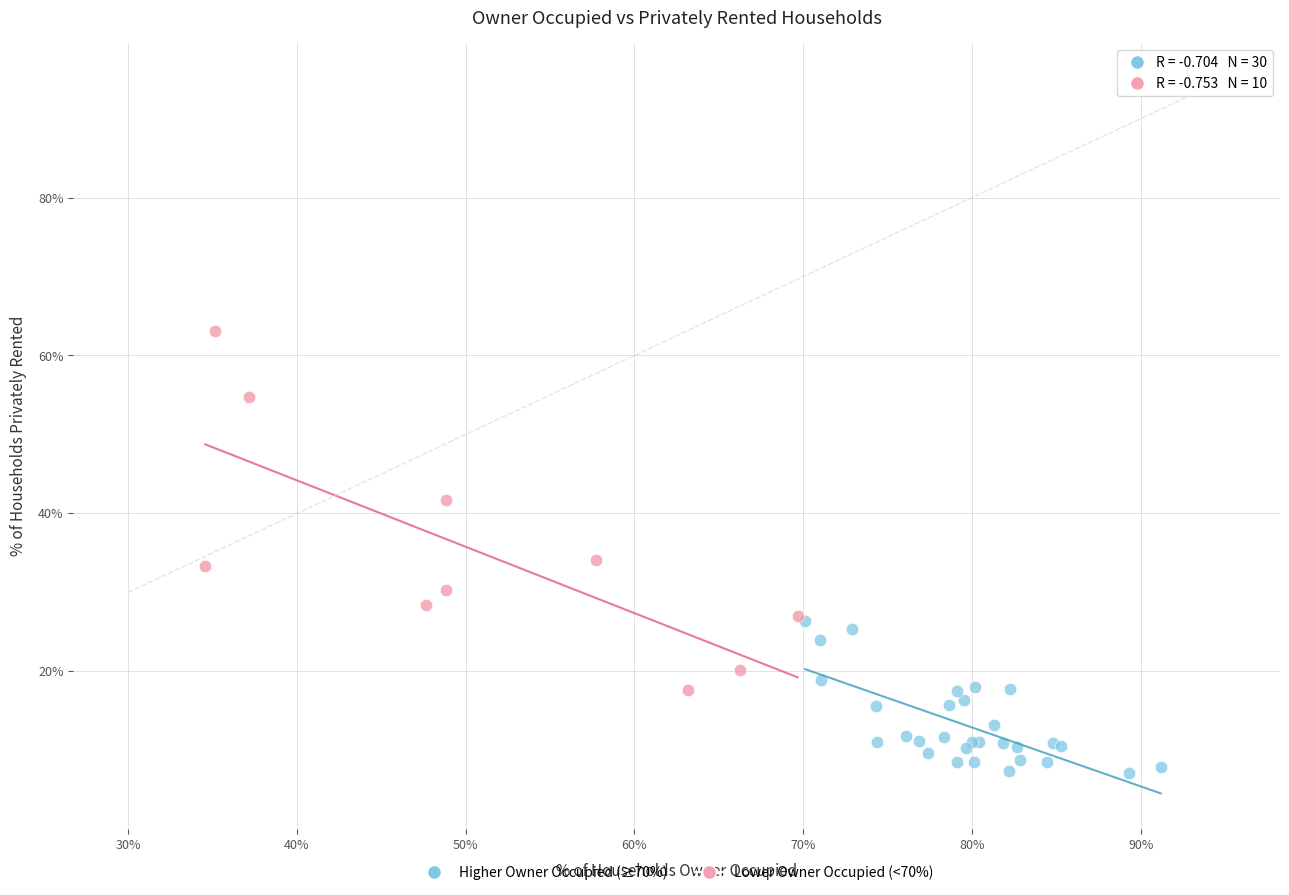

What are all the series names shown in the legend?

Higher Owner Occupied (≥70%), Lower Owner Occupied (<70%)